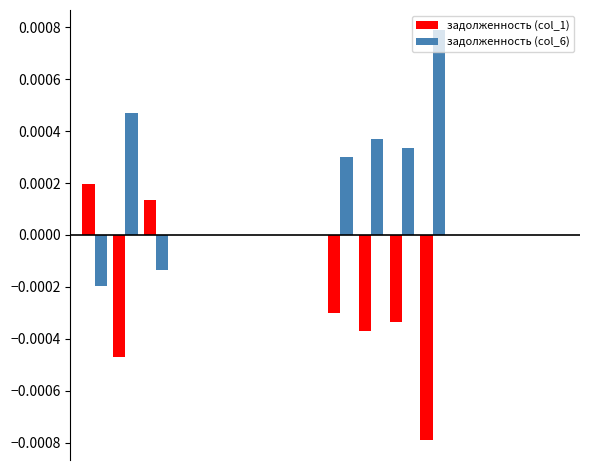

Which series has the largest total across all categories?

задолженность (col_6)